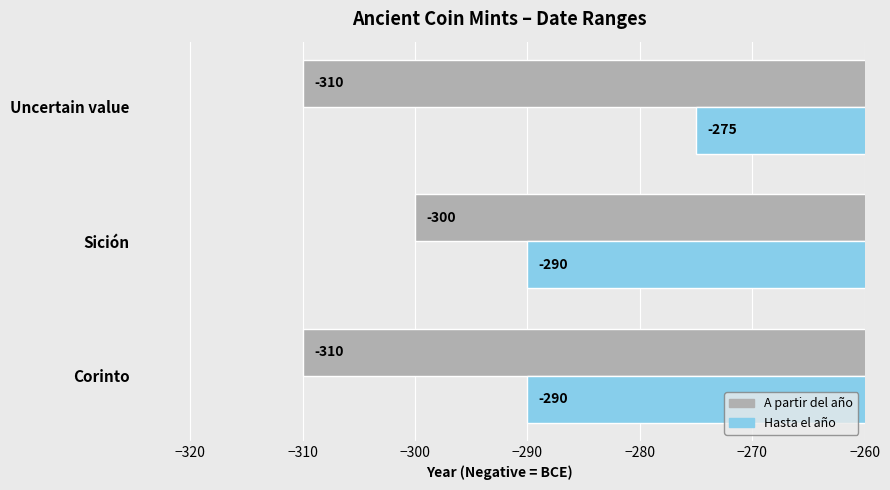

List the series in order of their peak value, highest first.

Hasta el año, A partir del año